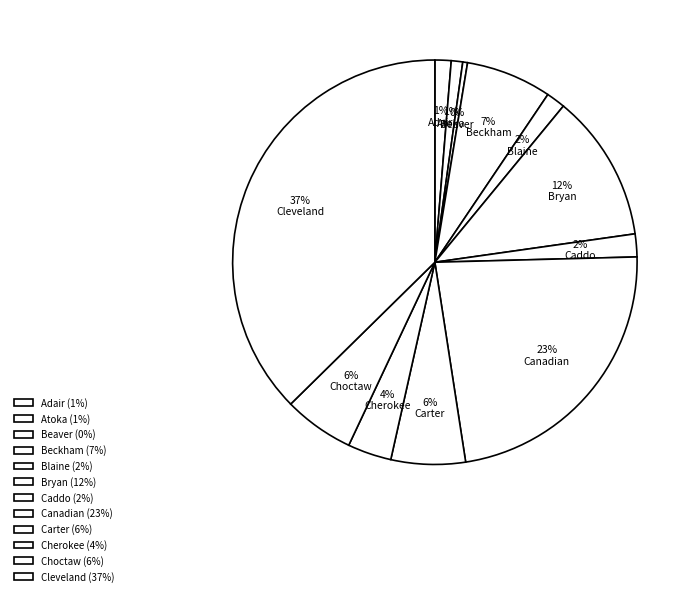

What is the largest slice in the pie chart?

Cleveland